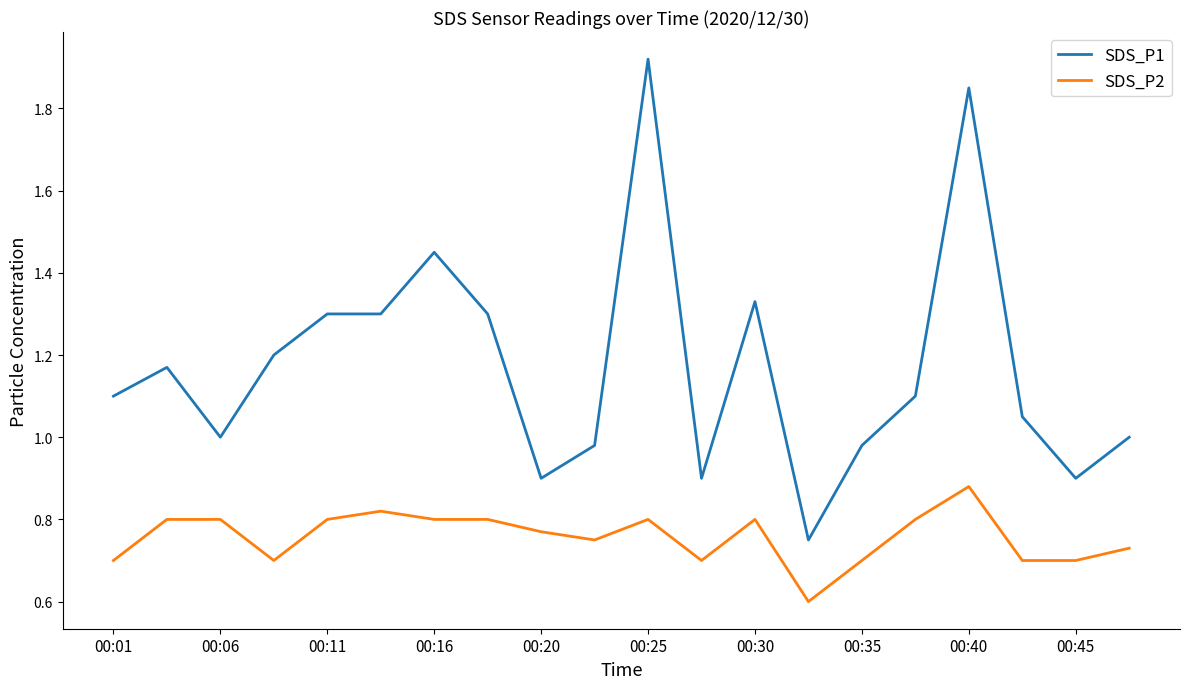

True or false: SDS_P1 and SDS_P2 intersect in this chart.

False